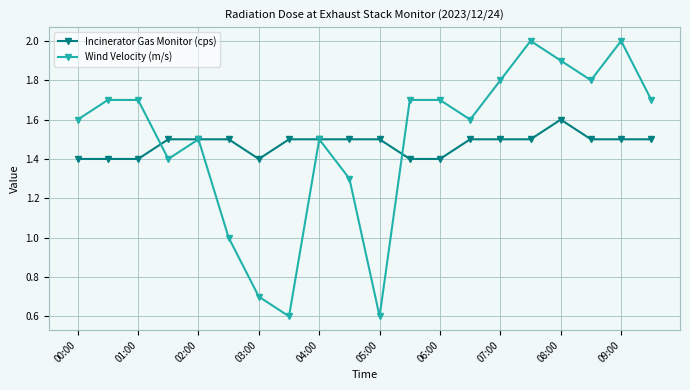

True or false: Wind Velocity (m/s) and Incinerator Gas Monitor (cps) intersect in this chart.

True